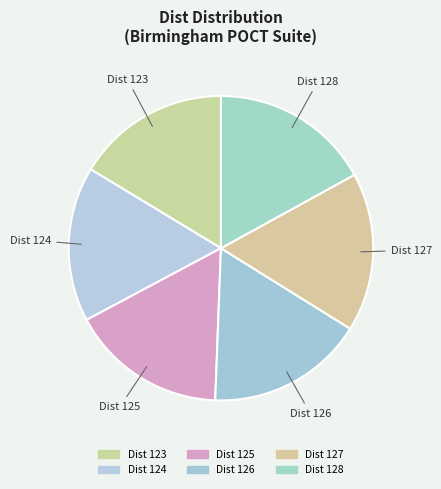

Approximately how many times larger is the value at Dist 126 compared to Dist 127?

1.0